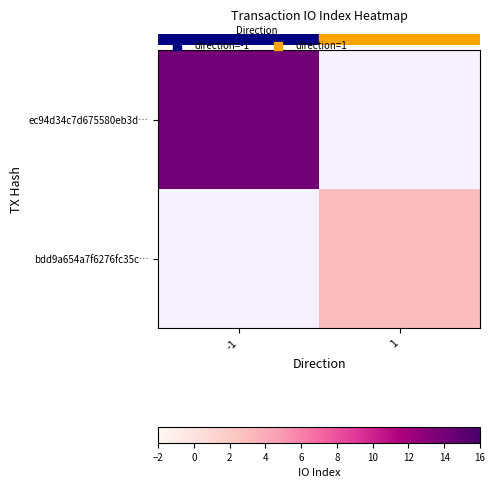

Count the number of data series in this chart.

2